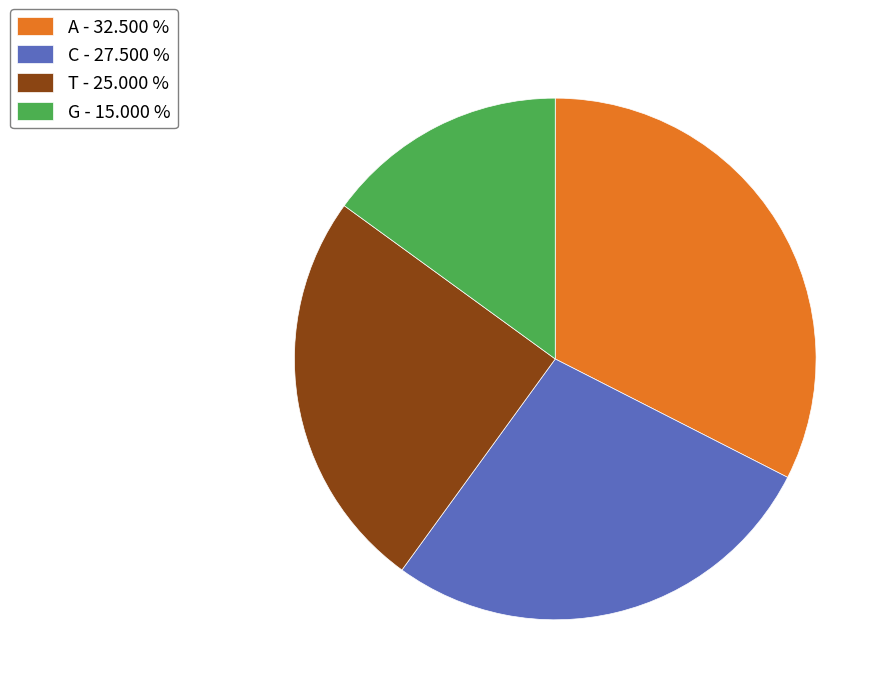

How many segments does this pie chart have?

4